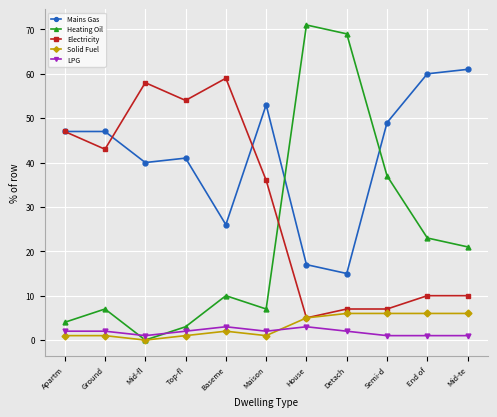

What is the difference between the maximum and second lowest values in the Mains Gas series?

44